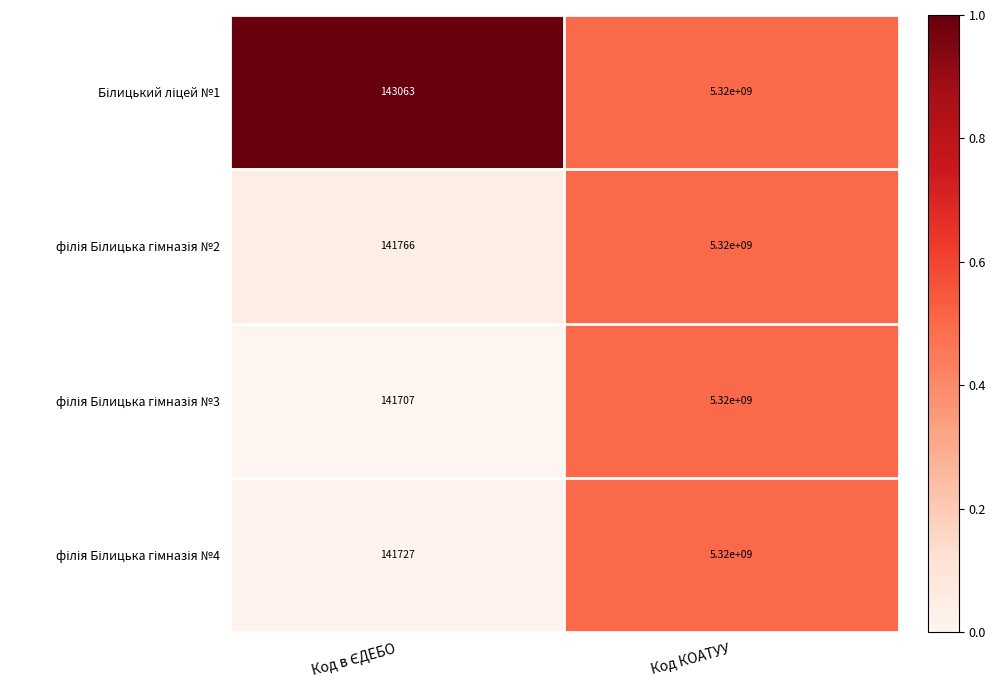

What is the maximum value shown in the chart?

5320000000